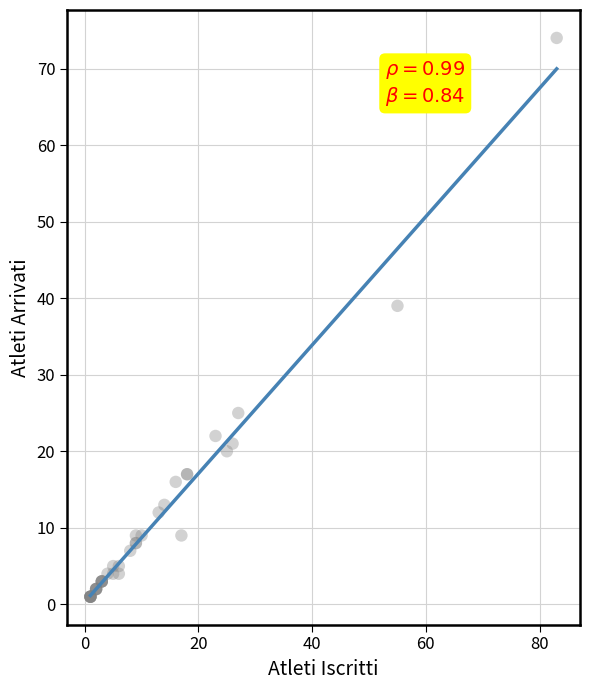

What Y value in the scatter plot is closest to 37?

39